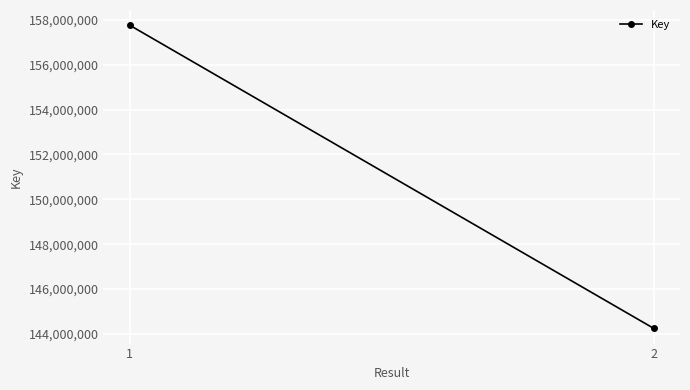

What is the value of the 1st point from the left?

157767755